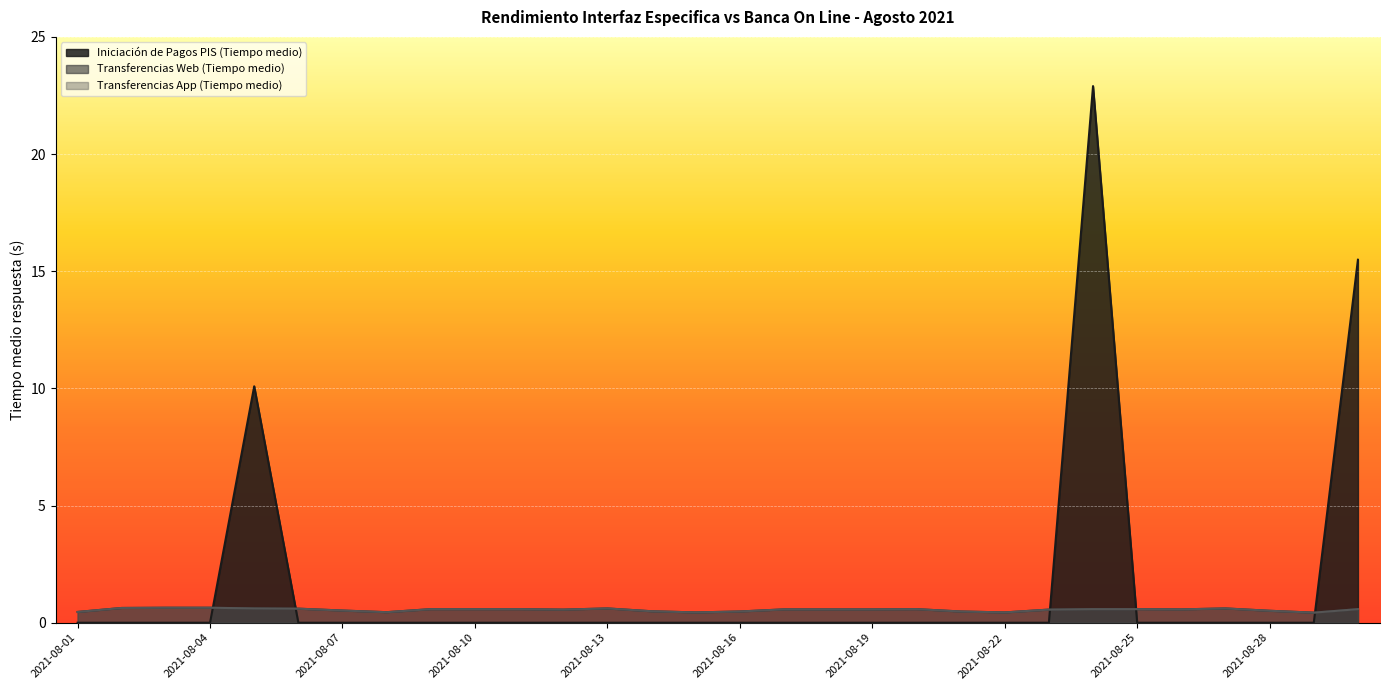

At how many categories does at least one series exceed 0?

30